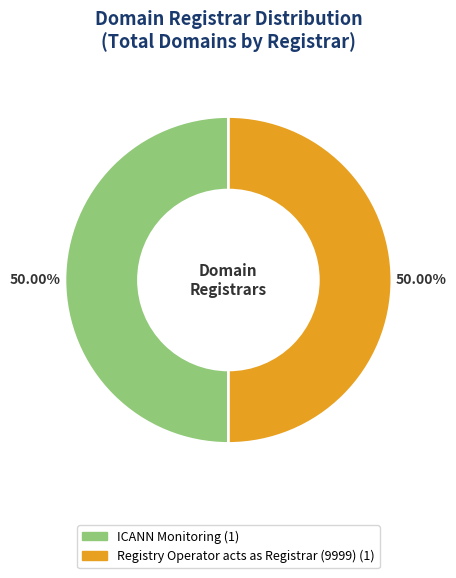

Is there a majority slice in this chart?

No